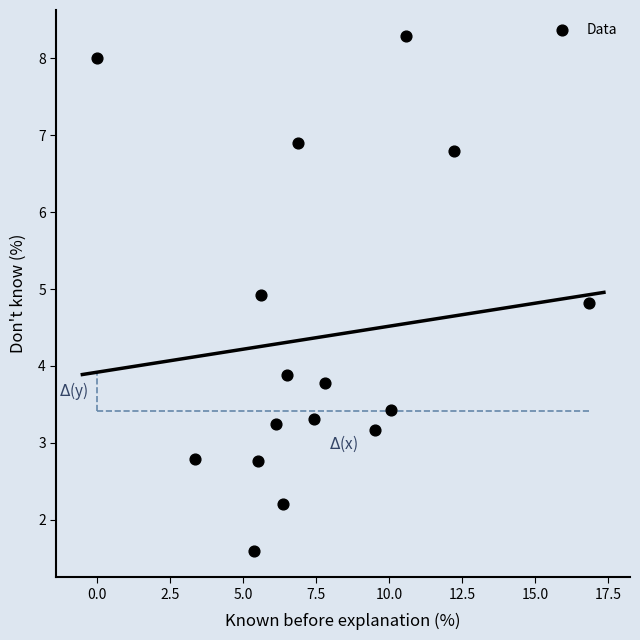

What Y value in the scatter plot is closest to 4?

3.9